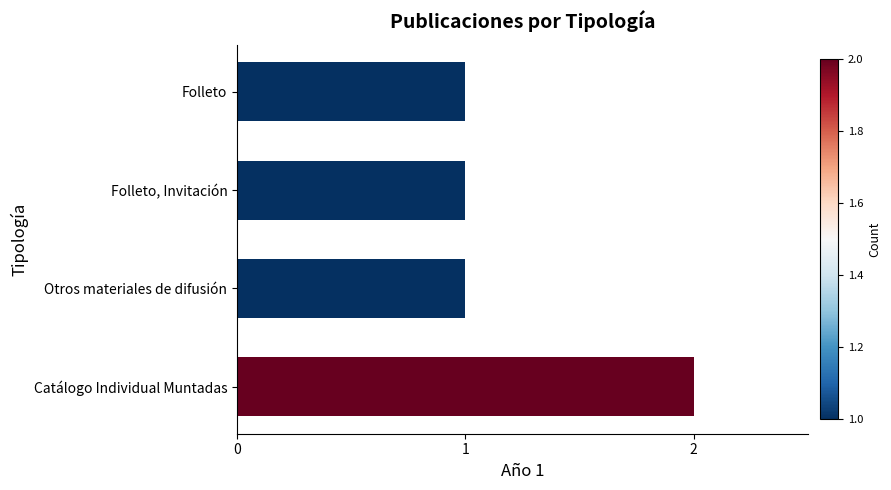

Approximately how many times larger is the value at Folleto, Invitación compared to Otros materiales de difusión?

1.0